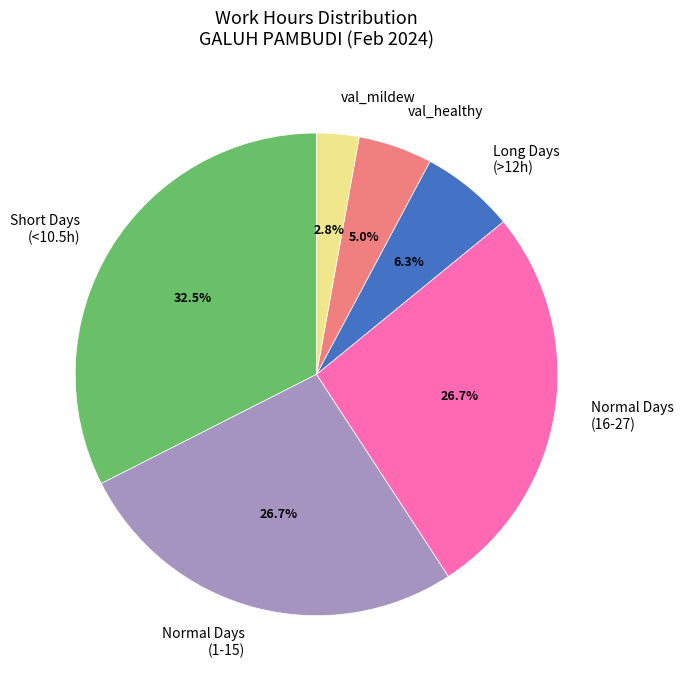

Between val_mildew and val_healthy, which is larger?

val_healthy